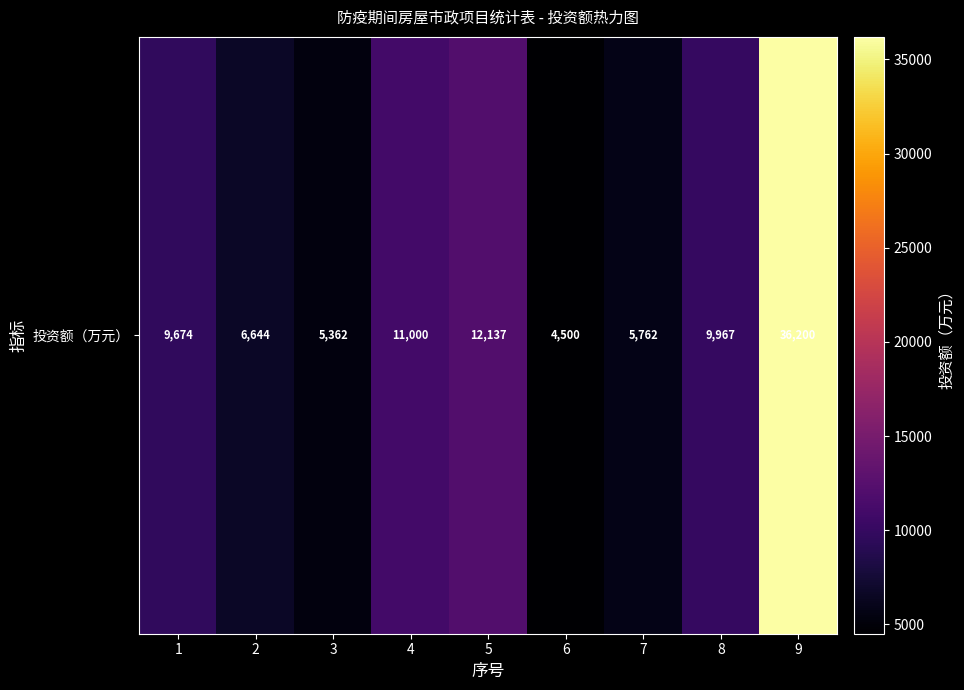

Between 6 and 4, which is larger?

4